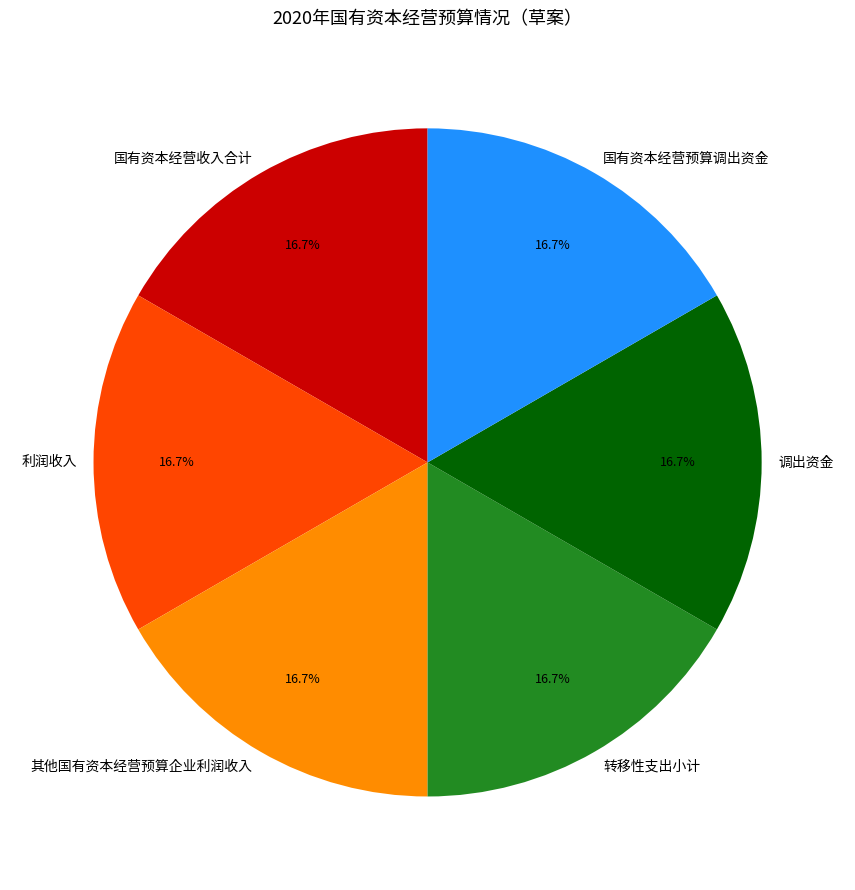

What percentage do 其他国有资本经营预算企业利润收入 and 利润收入 together represent?

33.3%